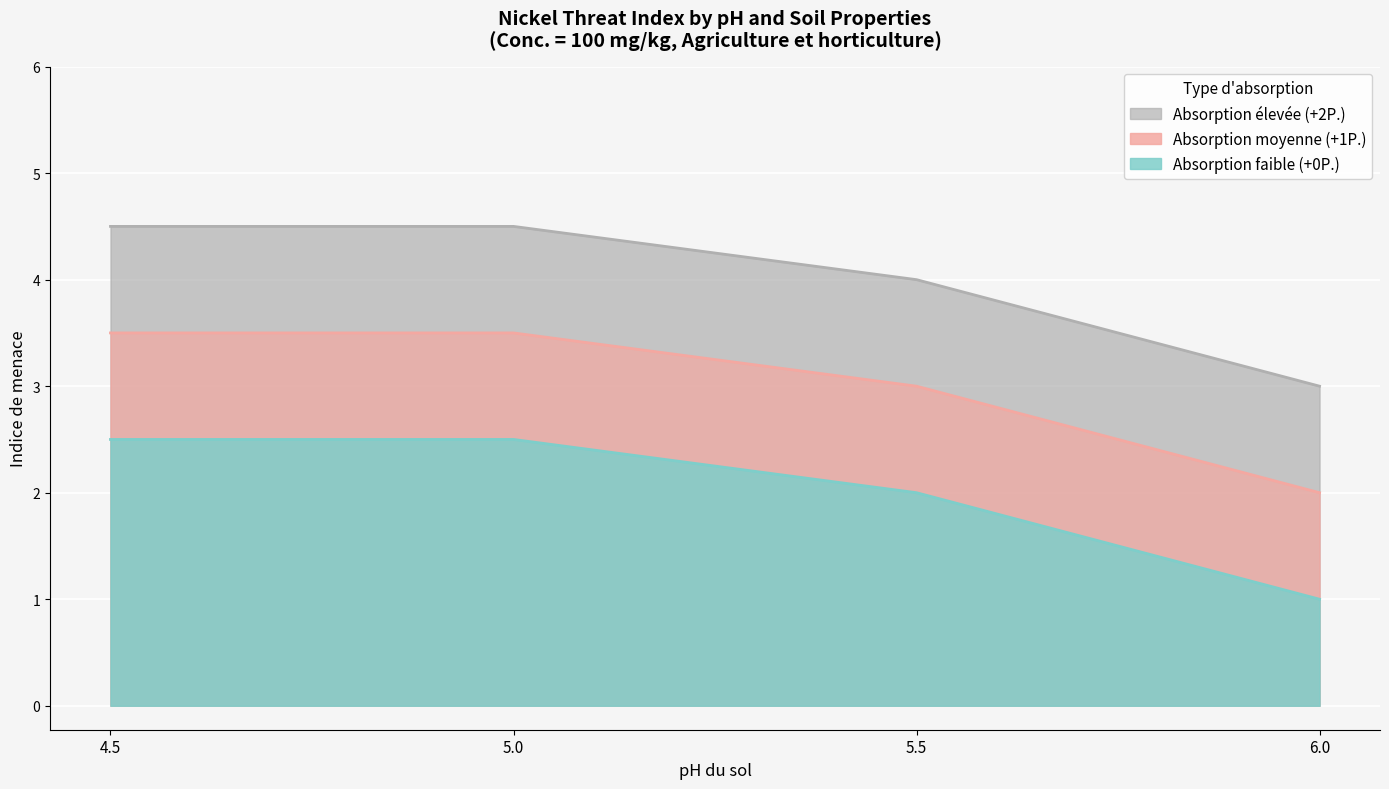

True or false: Absorption élevée (+2P.) has more than 2 points higher than both neighbors.

False